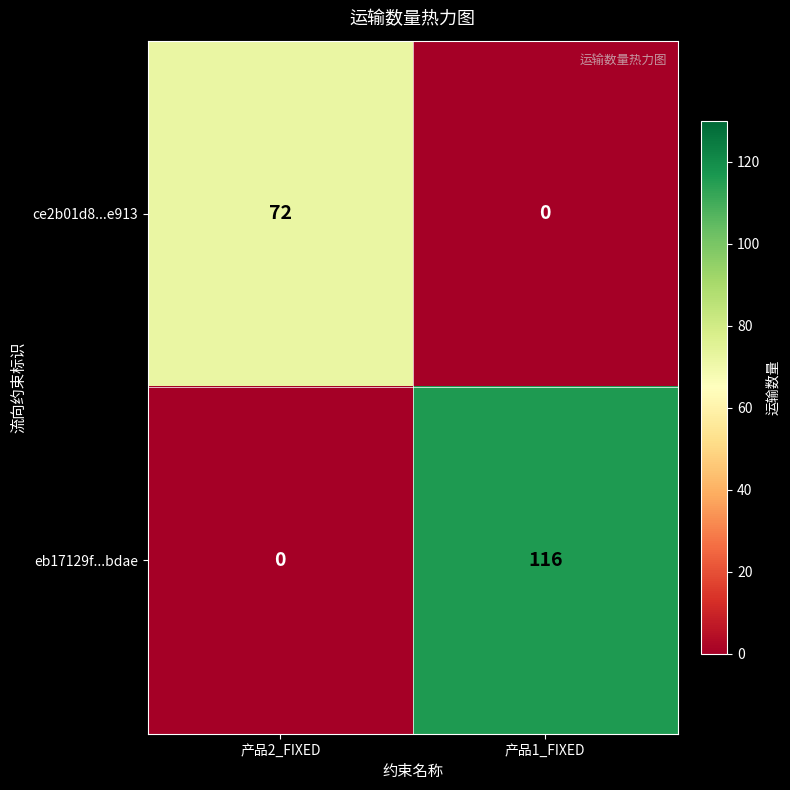

What is the greatest value displayed?

116